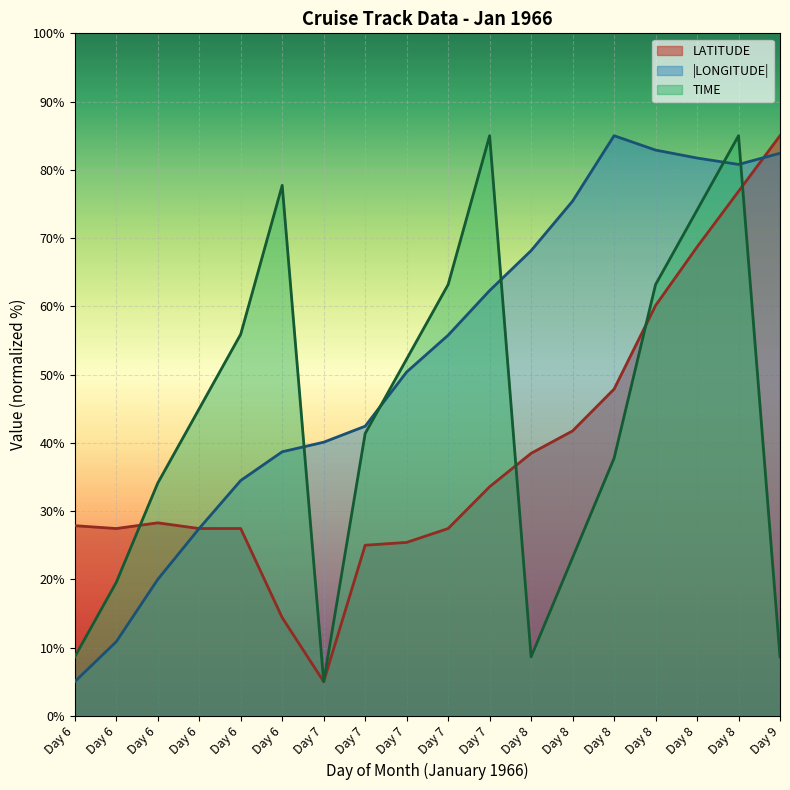

What are all the series names shown in the legend?

LATITUDE, |LONGITUDE|, TIME